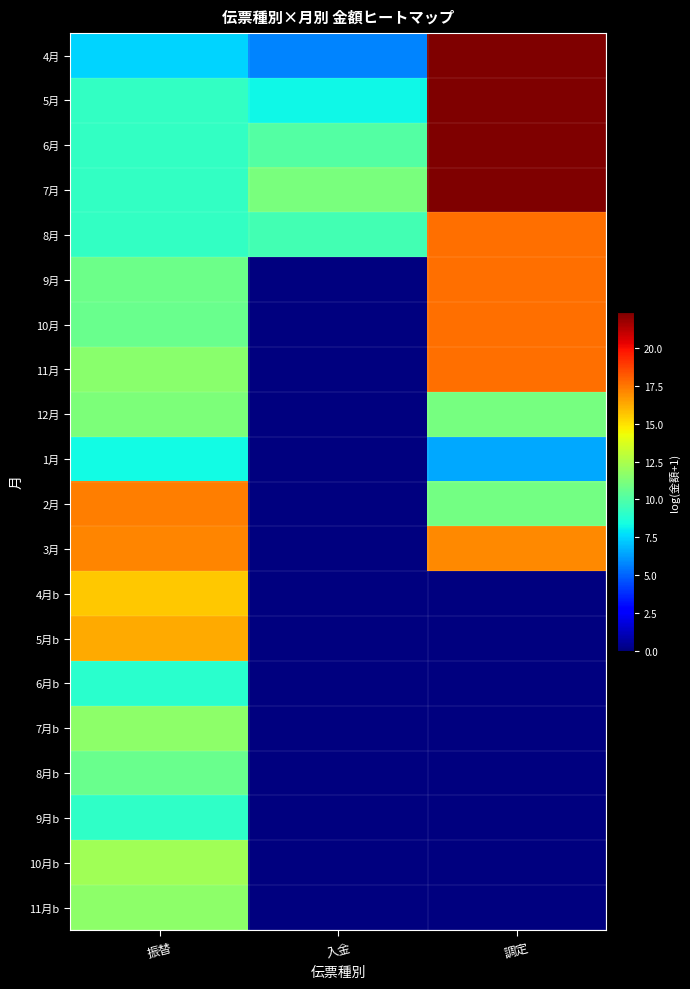

Which series has the widest spread of values?

9月